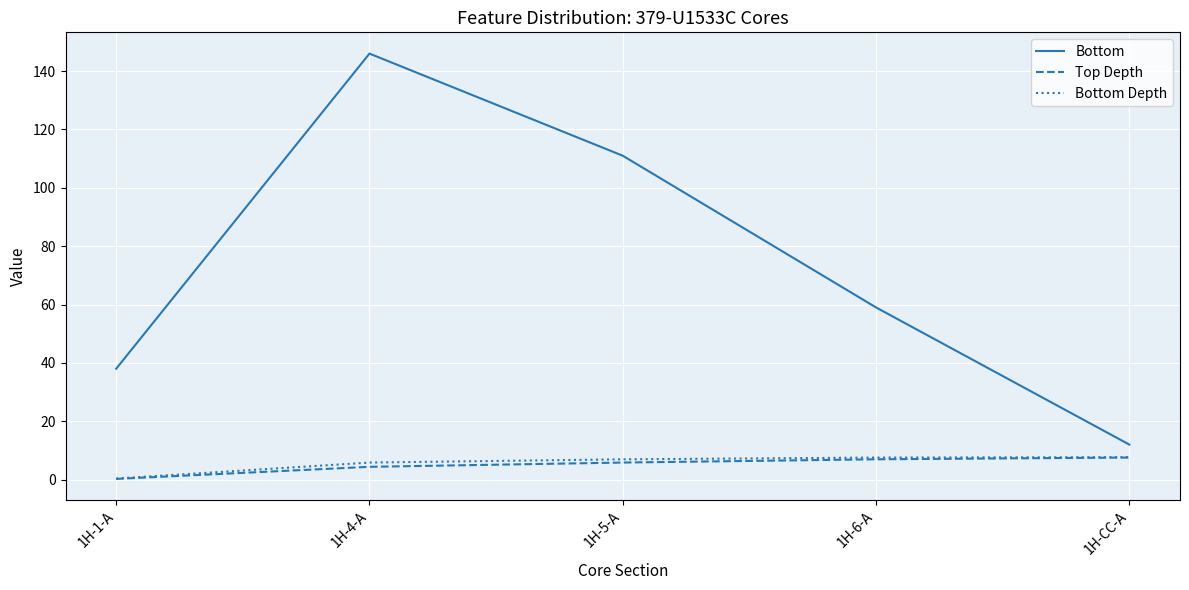

The value of Top Depth at 1H-6-A is 7.0. True or false?

True